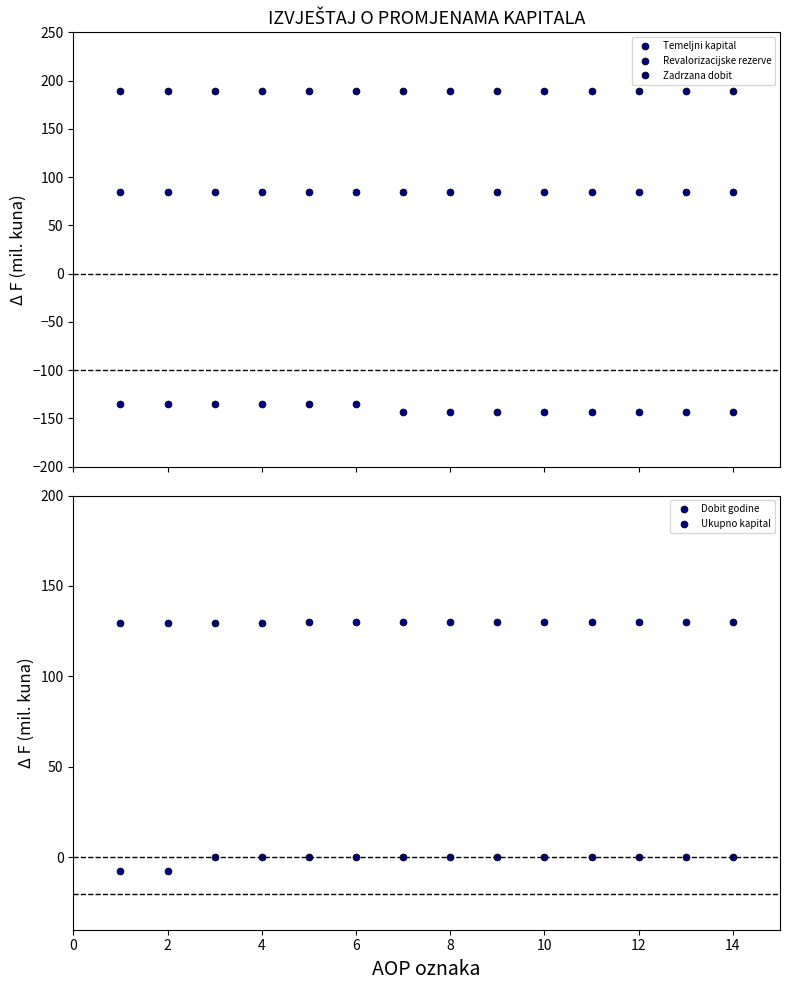

True or false: Temeljni kapital and Zadrzana dobit cross at least once.

False